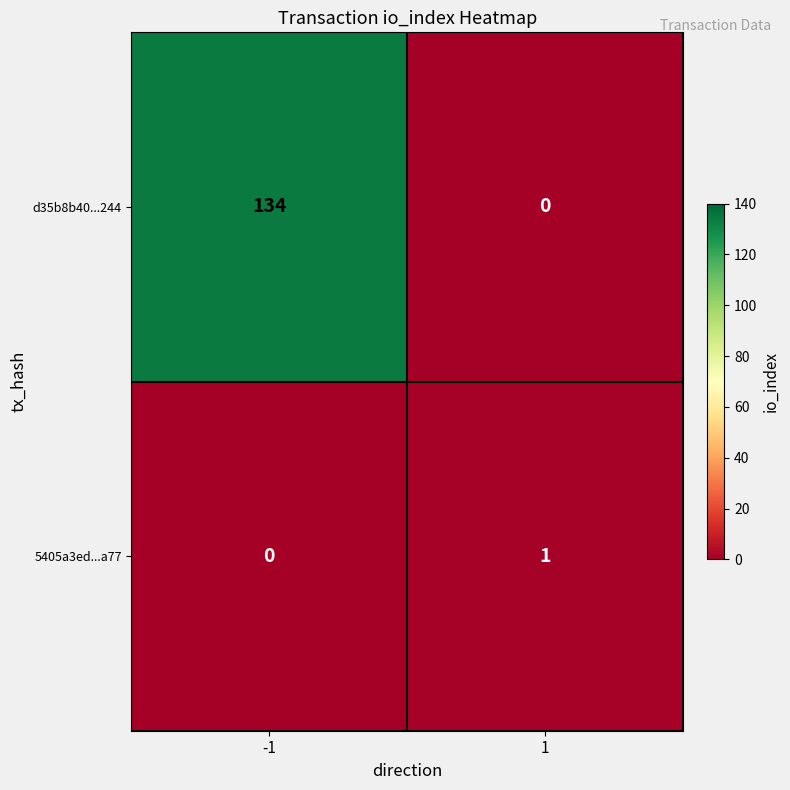

Which series has the largest total across all categories?

d35b8b40...244